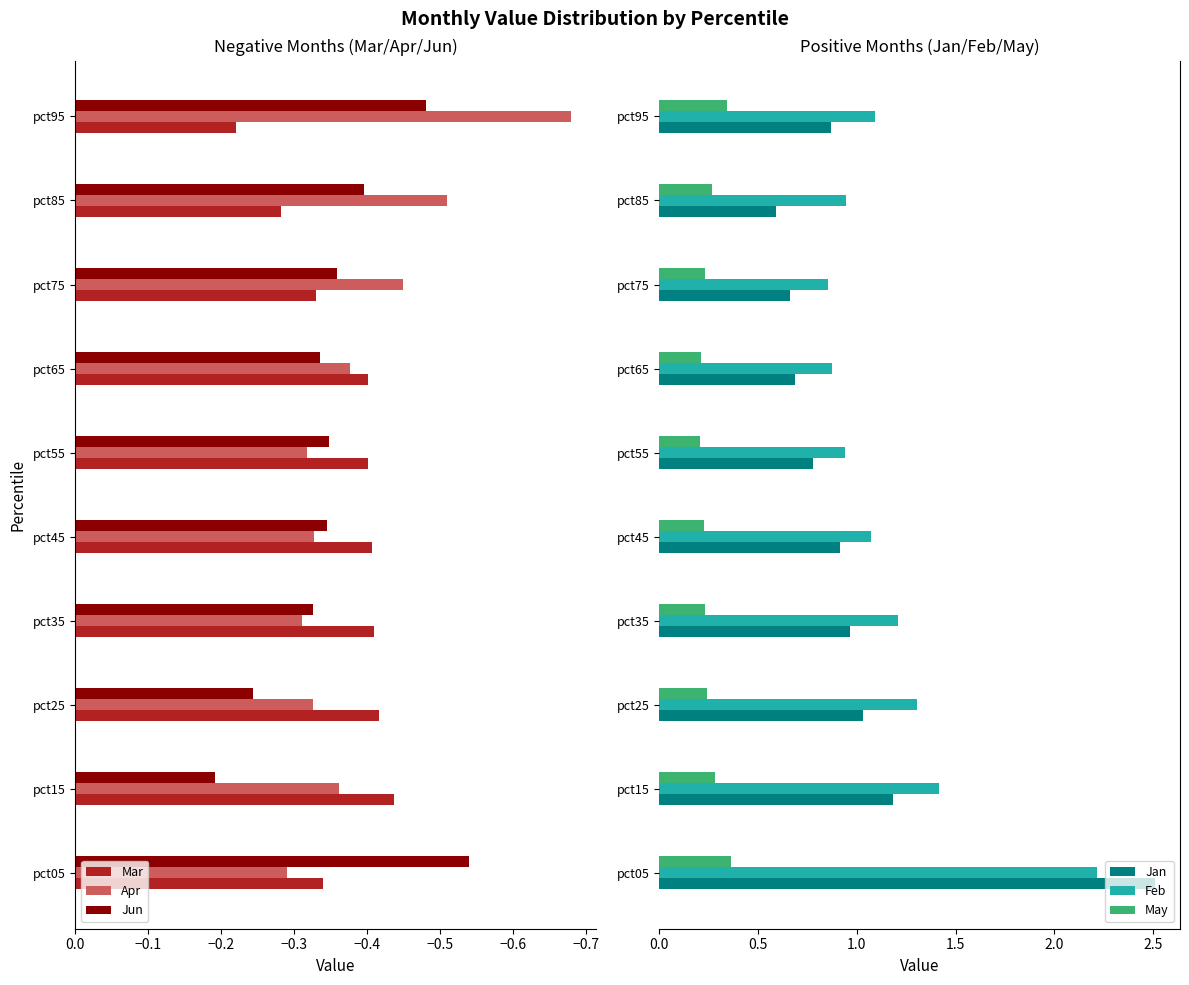

Which series has the largest total across all categories?

Feb